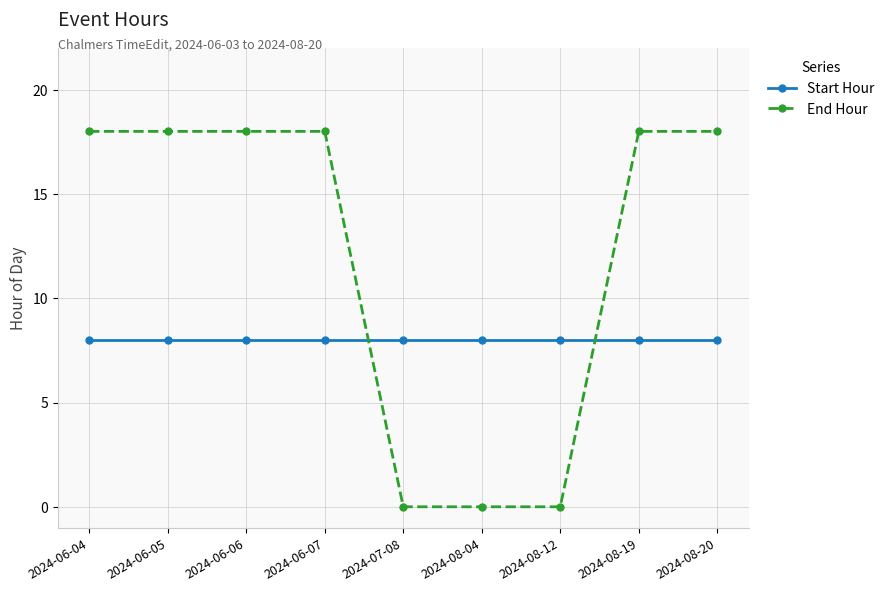

Which series ends up on top after the final intersection of End Hour and Start Hour?

End Hour